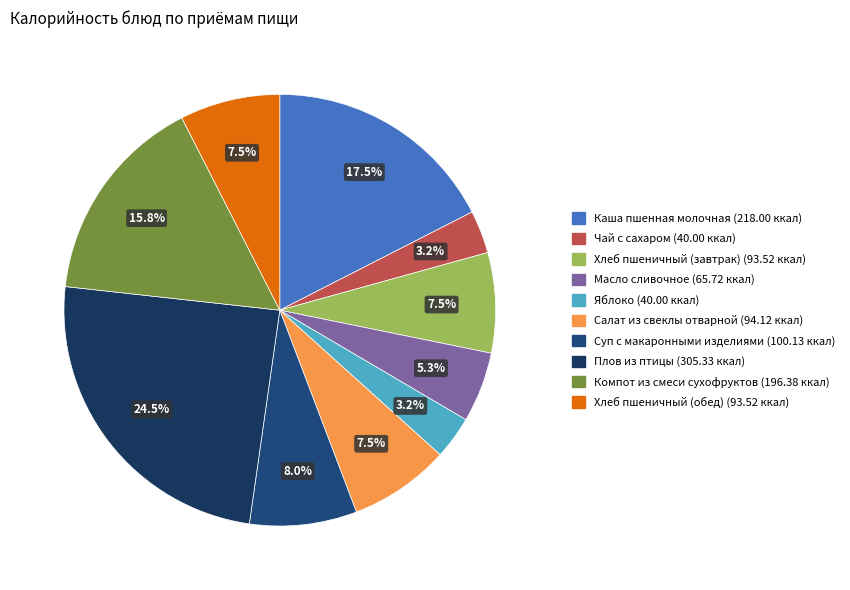

What is the smallest slice in the pie chart?

Чай с сахаром